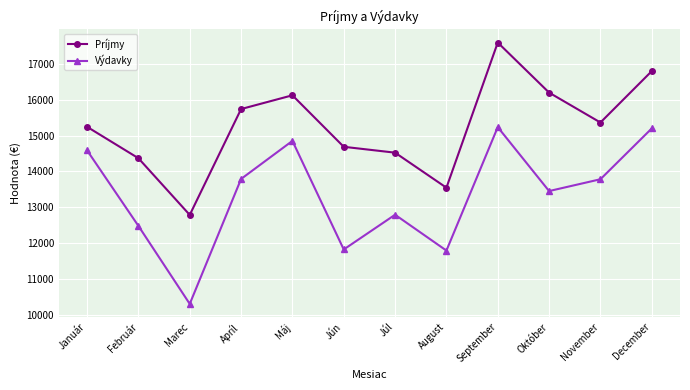

Which category has the highest value in the Príjmy series?

September